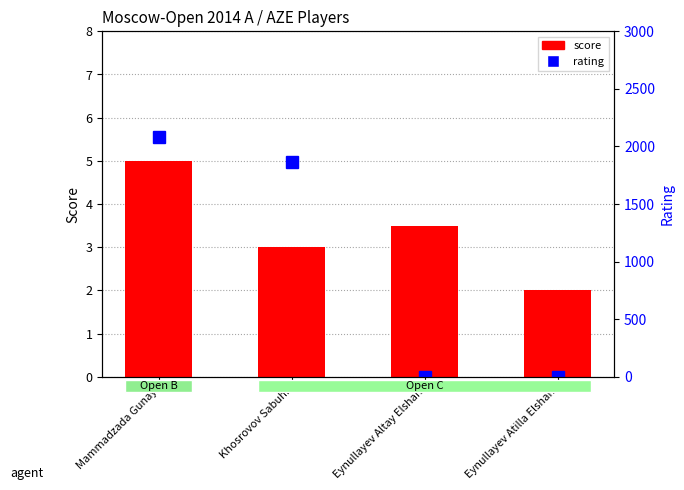

Reading right to left, transcribe all the data shown in this chart.

score: 2.0	3.5	3.0	5.0
rating: 0.0	0.0	1868.0	2080.0